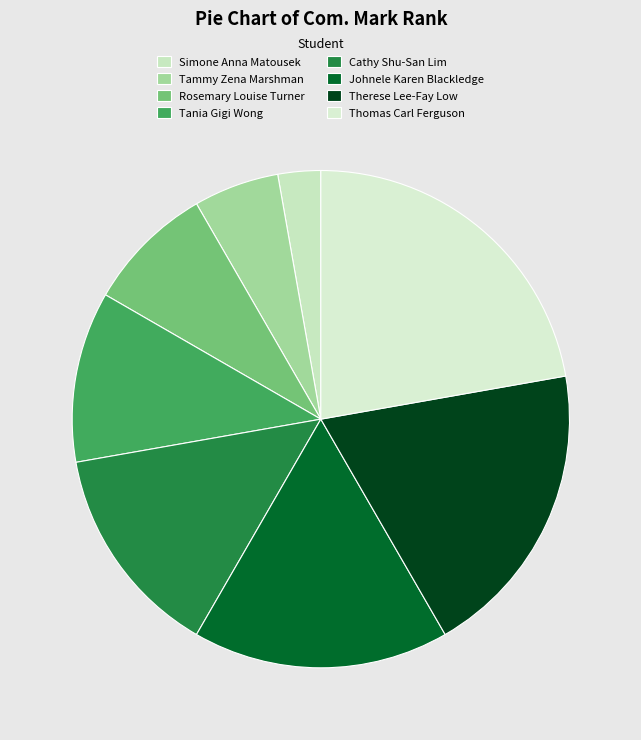

To the nearest percent, what portion does Thomas Carl Ferguson represent?

22%